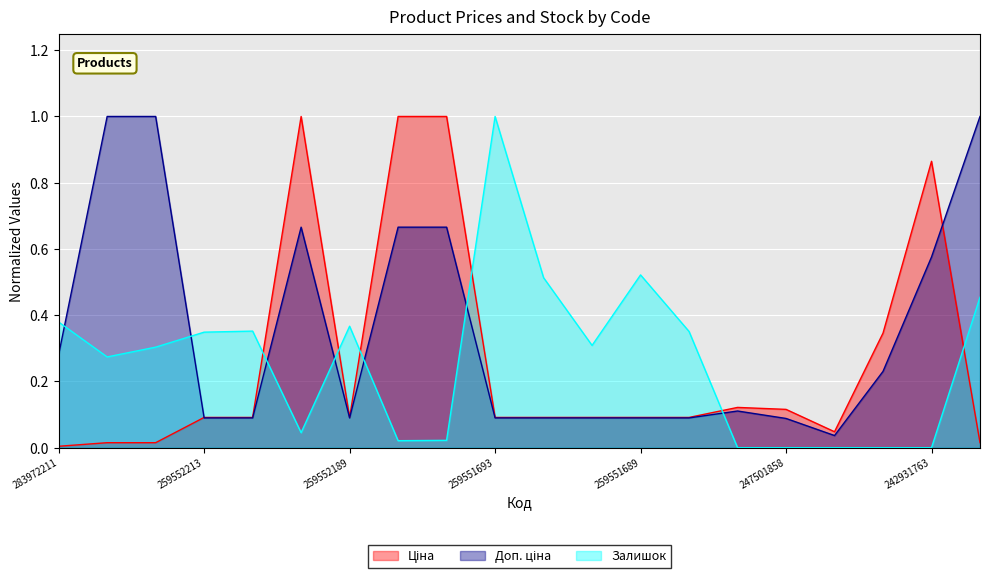

Which series has the largest total across all categories?

Доп. ціна